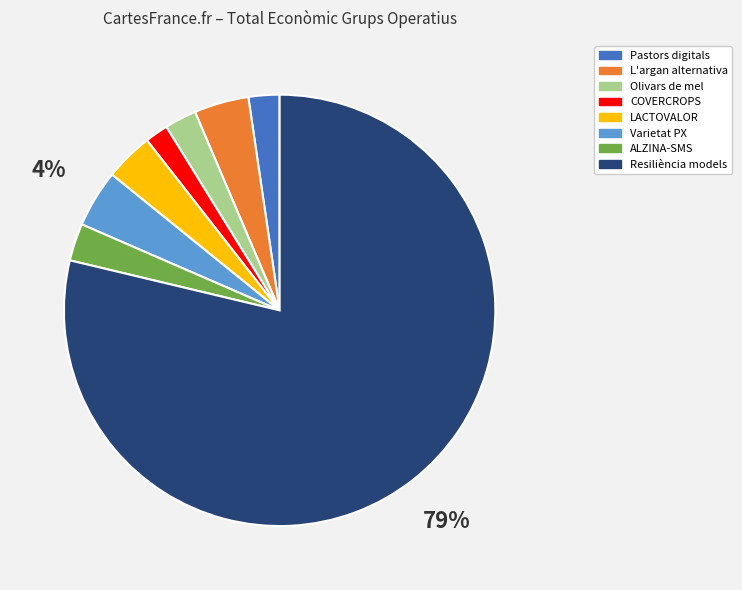

How many segments does this pie chart have?

8